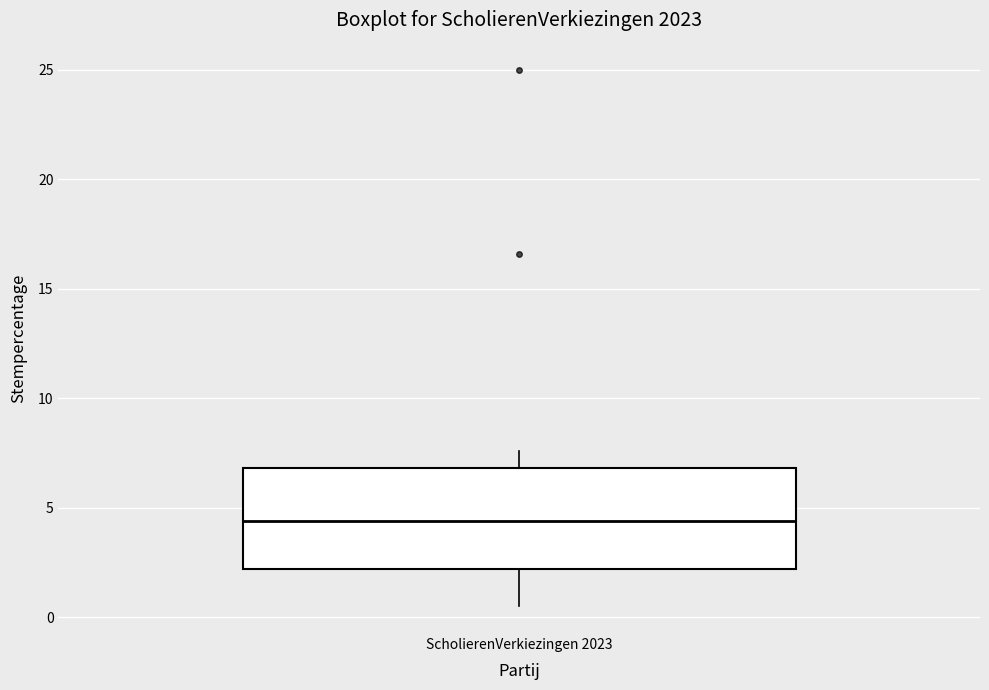

Where is the upper edge of the box for ScholierenVerkiezingen 2023 on the y-axis? The values are not printed on the chart, so give them approximately, as read against the axis.

7.0